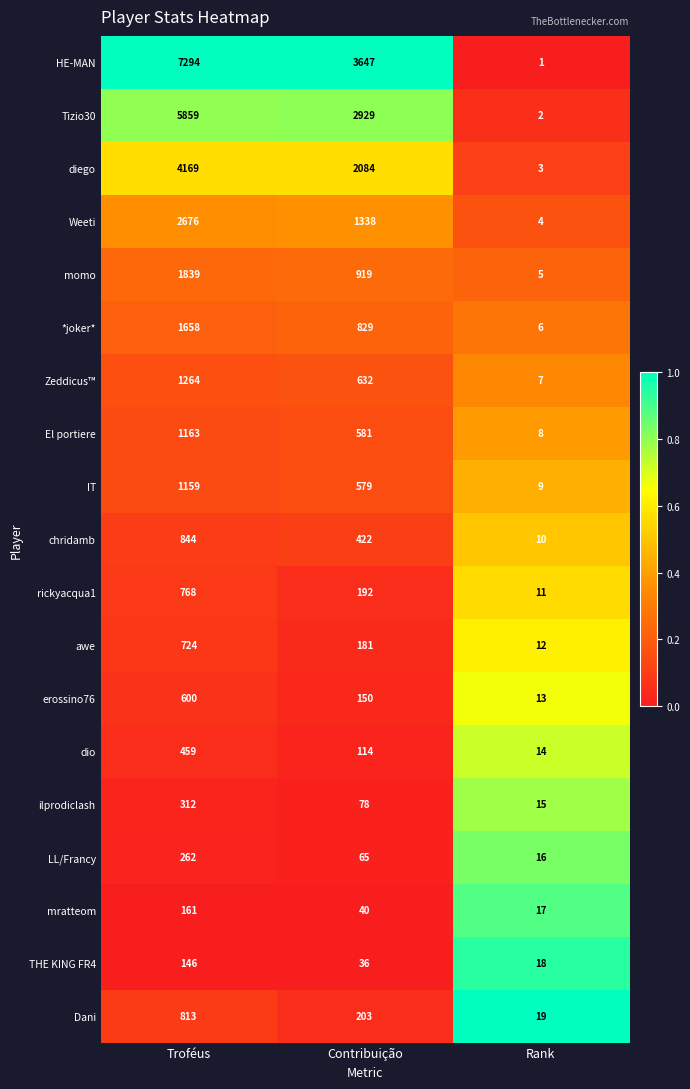

What is the sum of the Tizio30 values at Troféus and Rank?

5861